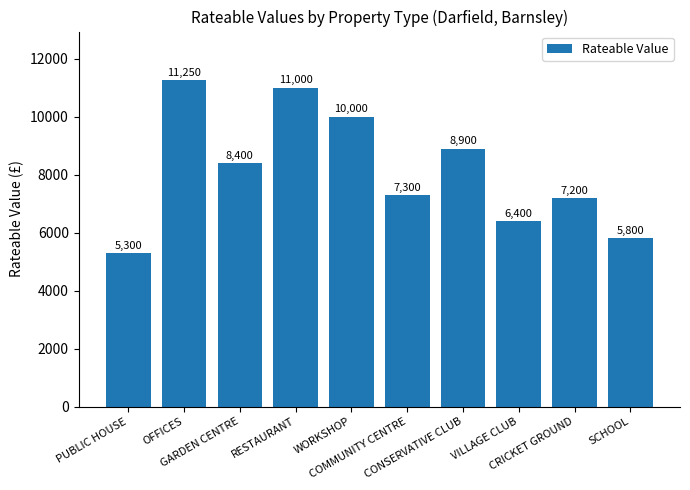

Where is the data nearest to the value 8275?

GARDEN CENTRE